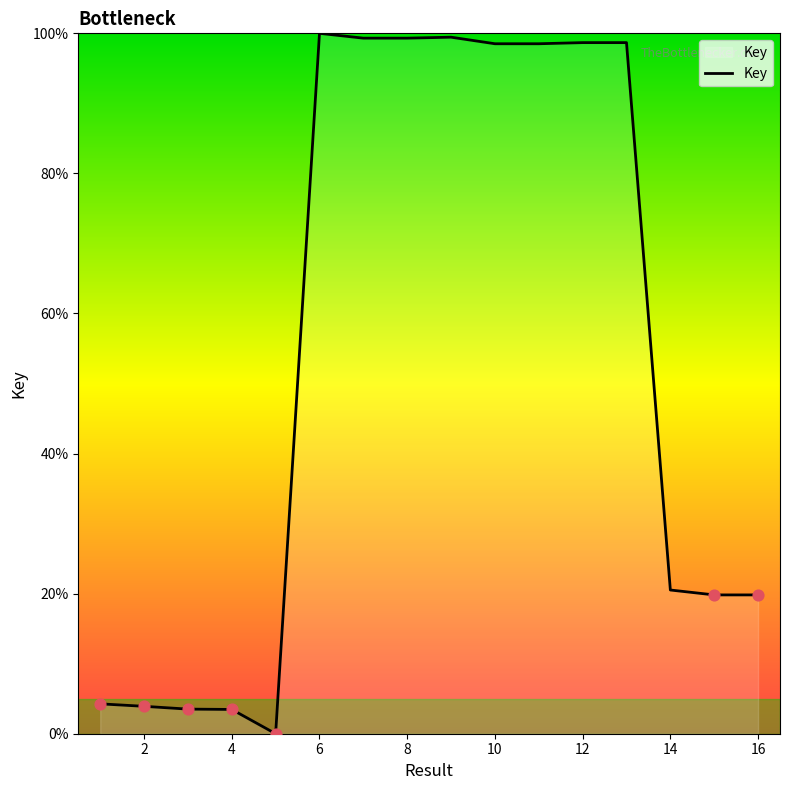

What is the maximum value shown in the chart?

100.0